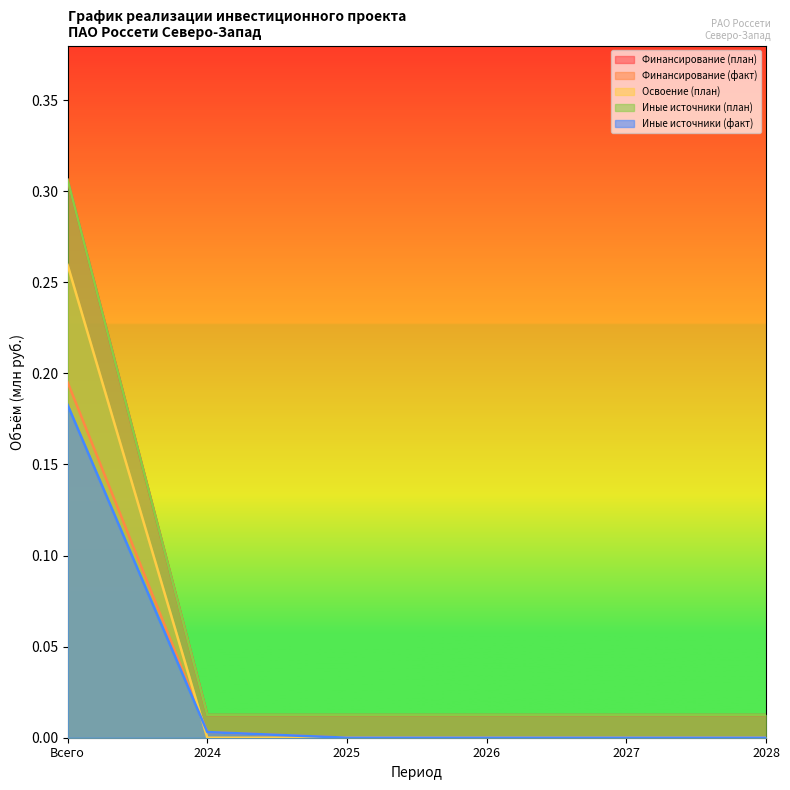

True or false: Финансирование (план) has more than 1 points higher than both neighbors.

False